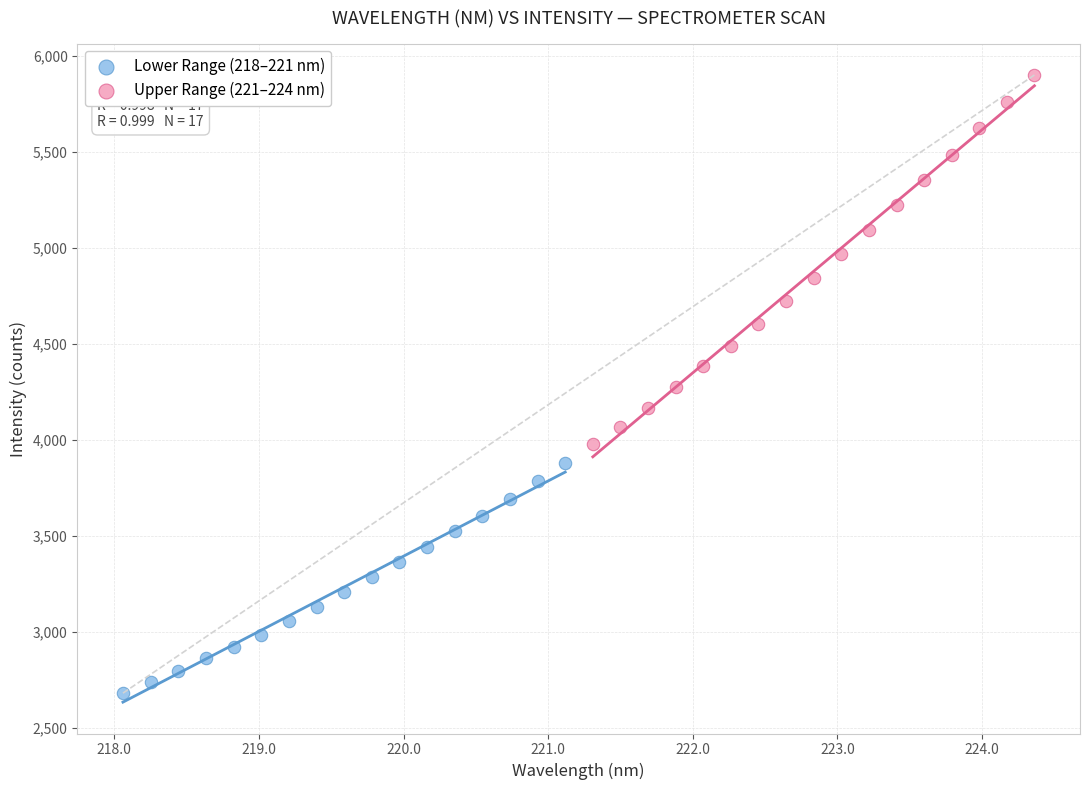

Which series reaches the maximum Y coordinate?

Upper Range (221–224 nm)